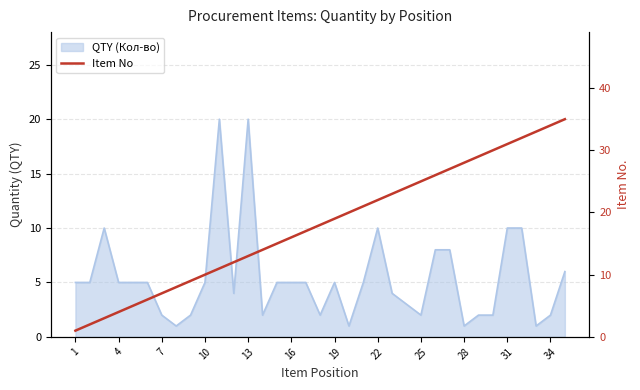

The value at 34 is 49. True or false?

False